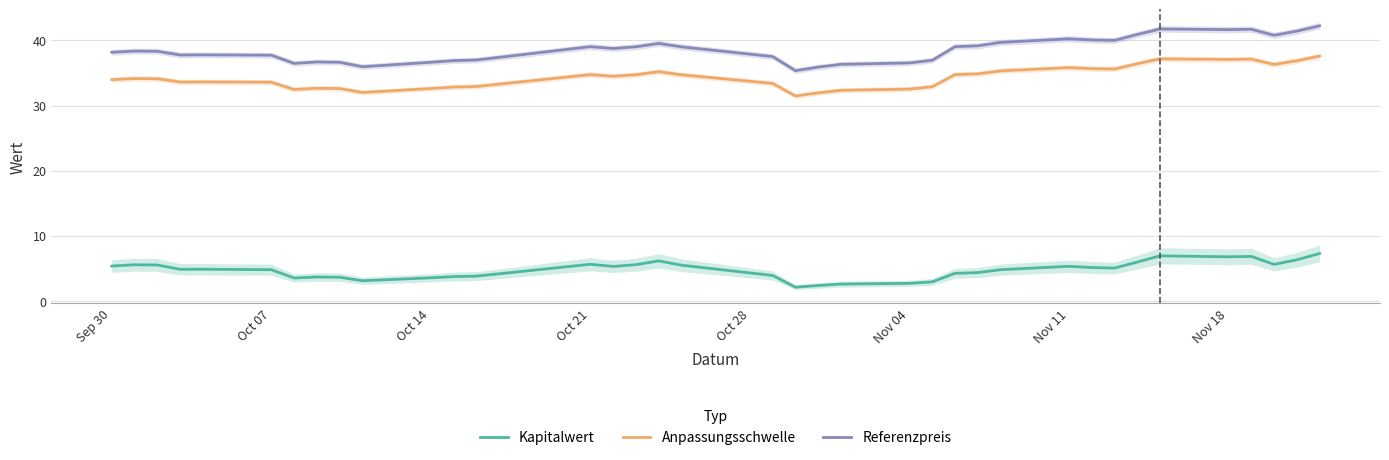

Reading right to left, list all the values displayed in this chart.

Kapitalwert: 7.3	6.3	5.6	6.8	6.8	6.9	5.9	5.0	5.1	5.3	4.8	4.3	4.2	2.9	2.7	2.6	2.3	2.1	3.9	5.5	6.1	5.5	5.3	5.6	3.8	3.7	3.5	3.1	3.6	3.6	3.5	4.8	4.8	4.8	5.5	5.5	5.3
Anpassungsschwelle: 37.6	36.9	36.3	37.1	37.1	37.2	36.4	35.6	35.7	35.8	35.3	34.9	34.8	32.9	32.5	32.3	32.0	31.5	33.4	34.7	35.2	34.7	34.5	34.8	32.9	32.8	32.6	32.0	32.6	32.7	32.5	33.6	33.6	33.6	34.1	34.1	34.0
Referenzpreis: 42.2	41.4	40.8	41.7	41.7	41.8	40.9	40.0	40.1	40.3	39.7	39.2	39.0	37.0	36.5	36.3	35.9	35.4	37.5	39.0	39.5	39.0	38.8	39.0	37.0	36.9	36.6	36.0	36.6	36.7	36.5	37.7	37.8	37.8	38.3	38.4	38.2